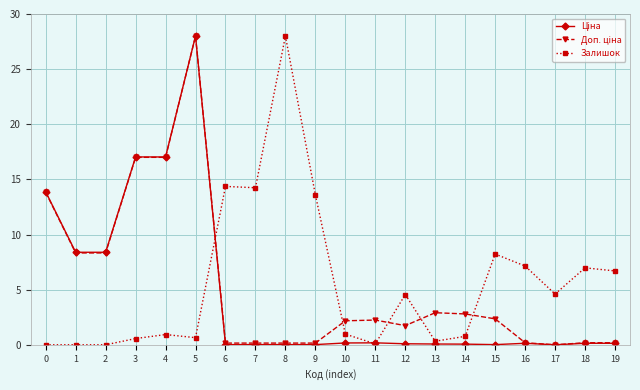

What is the difference between the Залишок values at 17 and 15?

3.6